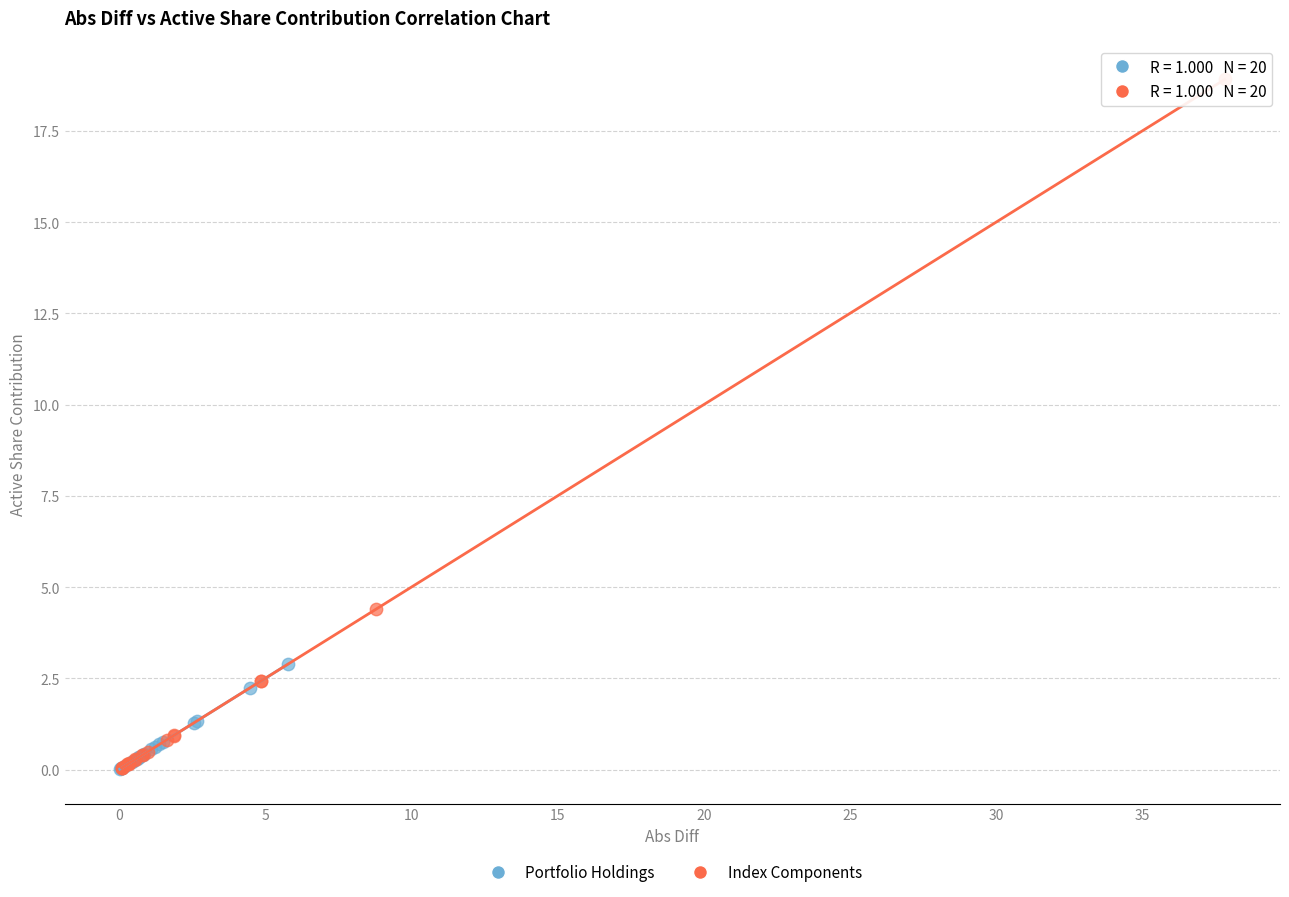

Which series has the widest spread of Y values?

Index Components